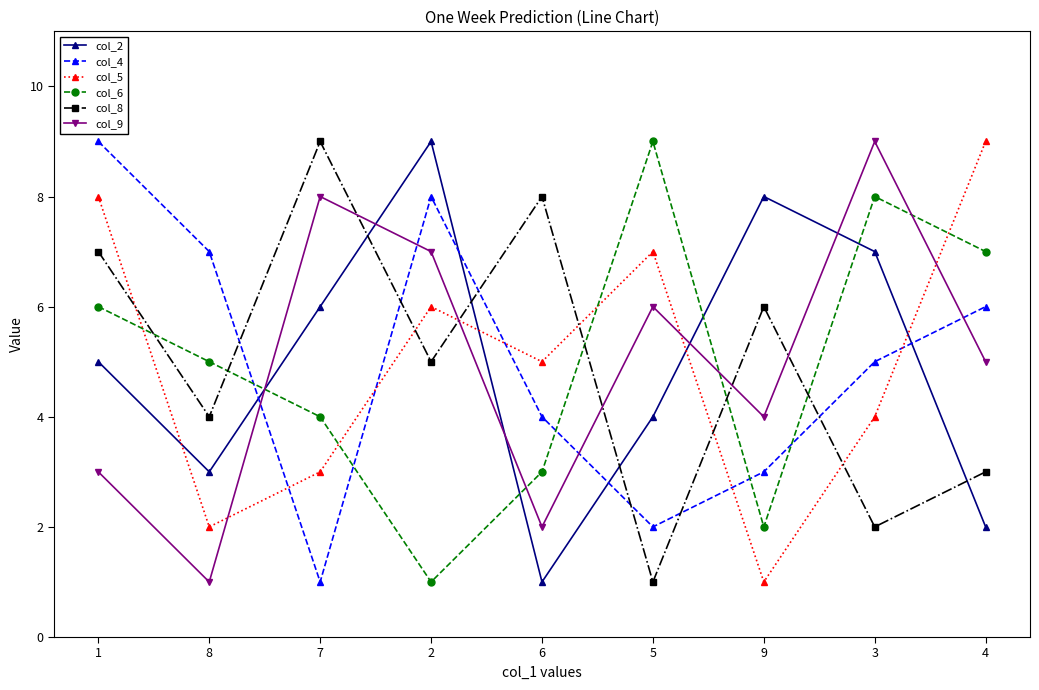

True or false: col_5 has more than 2 interior local peaks.

False